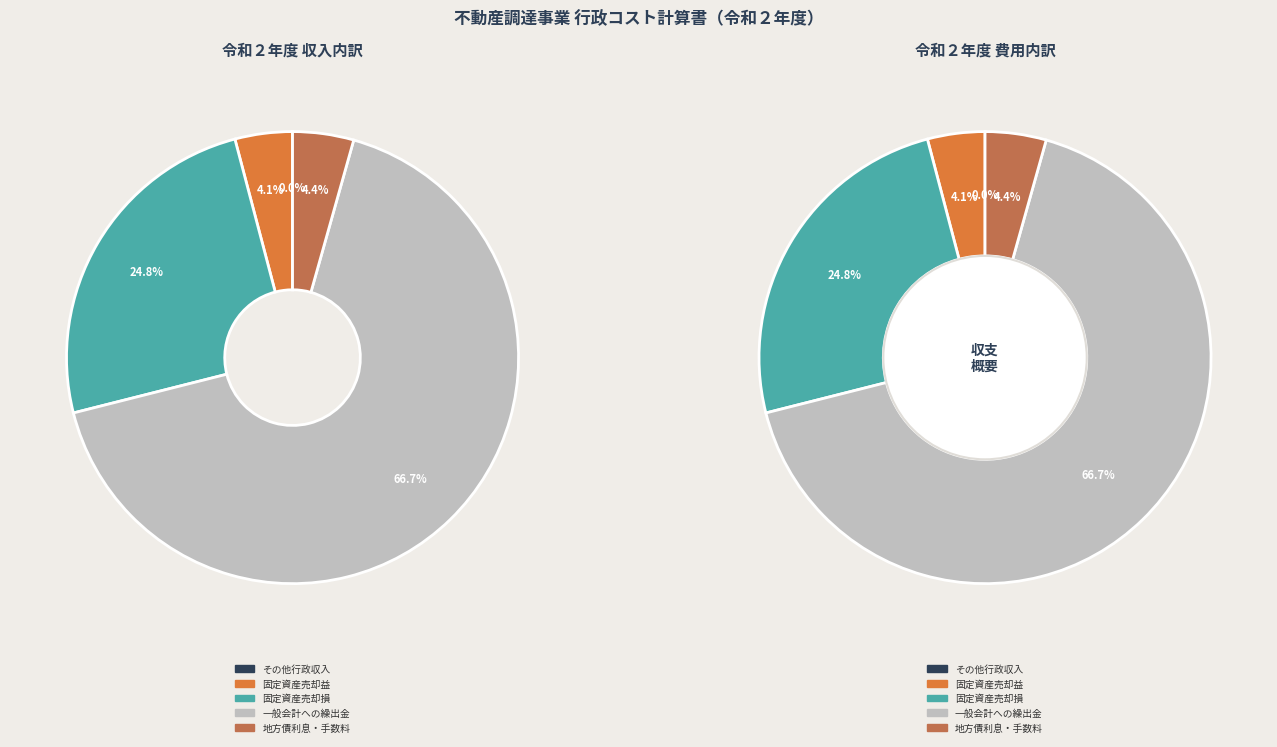

The 固定資産売却益 slice represents 14% of the pie. True or false?

False